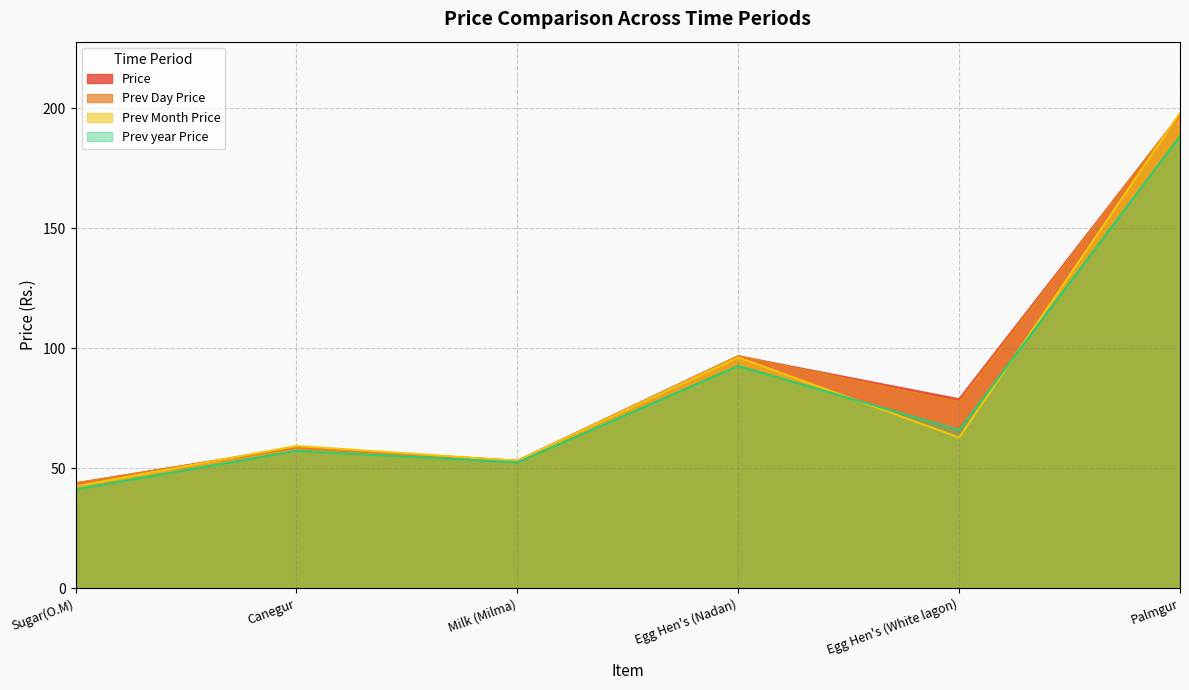

What is the label of the 2nd point from the left?

Canegur